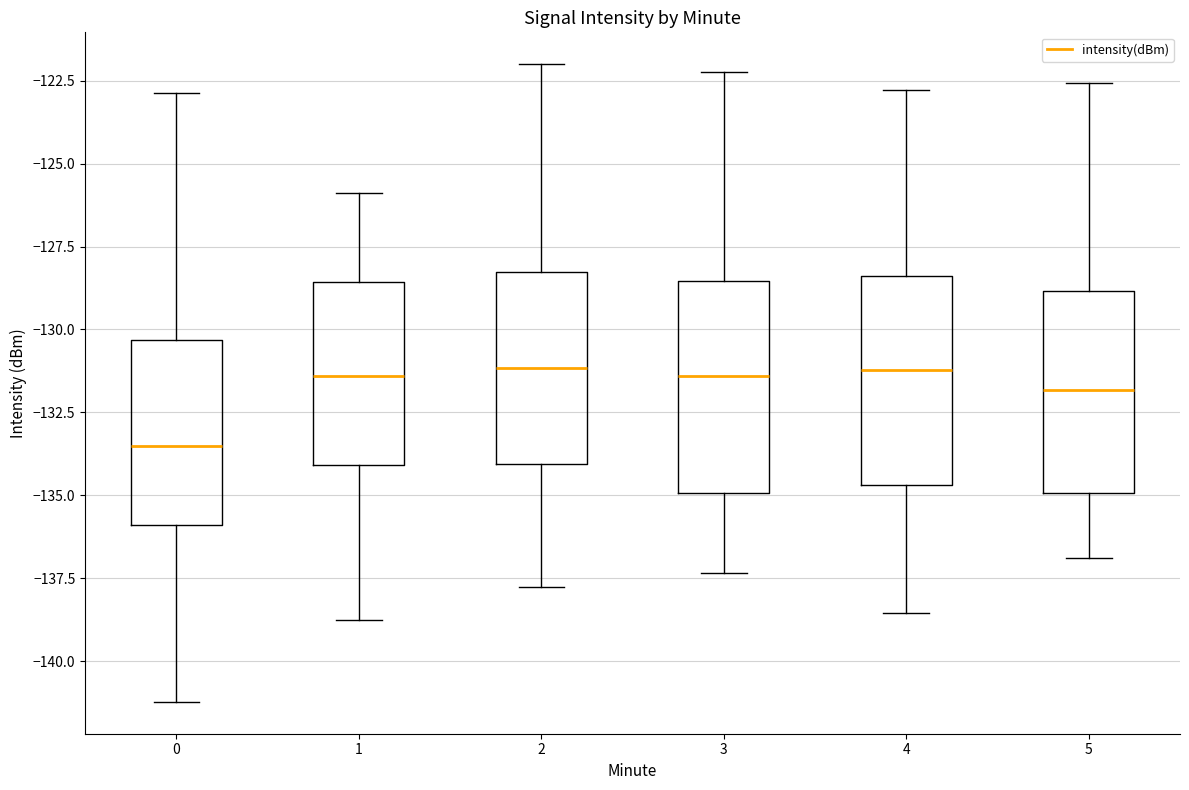

Reading left to right, read every box against the y-axis: the position of its median line, the range the box covers, and the ends of its whiskers. The values are not printed on the chart, so give them approximately, as read against the axis.

0: median -133.5, box -136.0 to -130.5, whiskers -141.0 to -123.0
1: median -131.5, box -134.0 to -128.5, whiskers -138.5 to -126.0
2: median -131.0, box -134.0 to -128.5, whiskers -138.0 to -122.0
3: median -131.5, box -135.0 to -128.5, whiskers -137.5 to -122.0
4: median -131.0, box -134.5 to -128.5, whiskers -138.5 to -123.0
5: median -132.0, box -135.0 to -129.0, whiskers -137.0 to -122.5